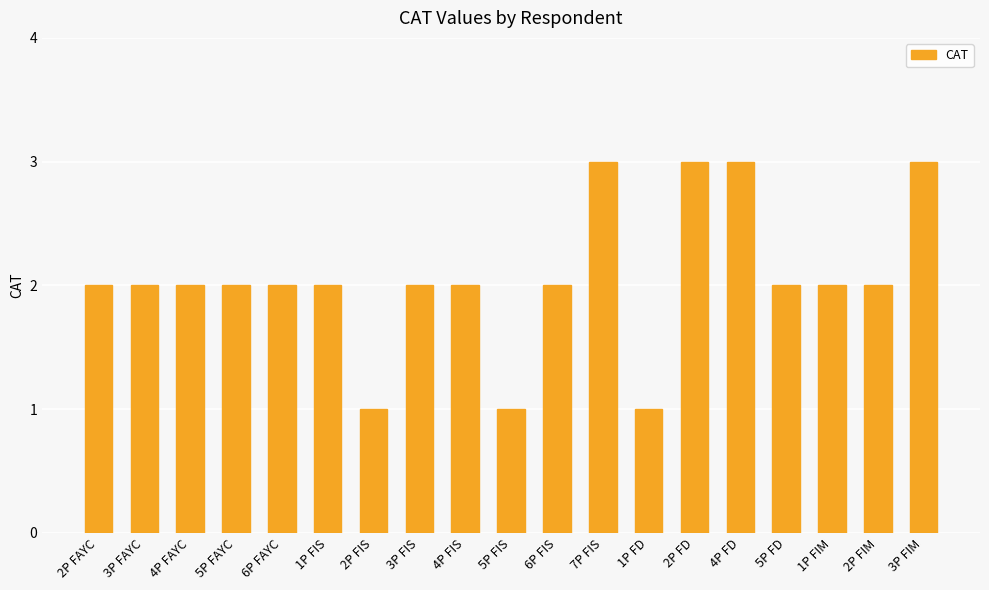

What position from the left is 5P FAYC?

4